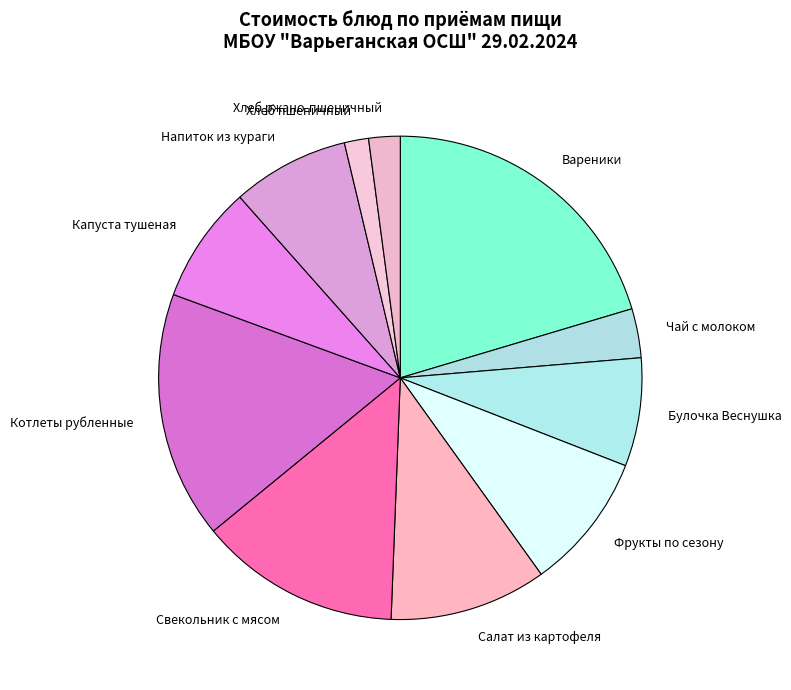

Does Капуста тушеная account for over 50% of the chart?

No